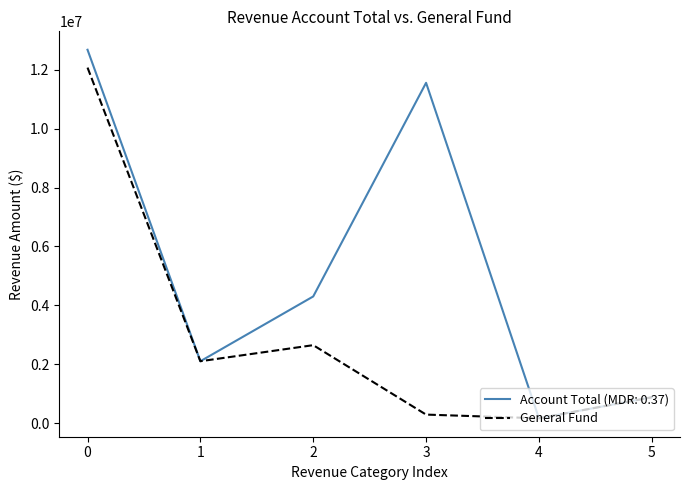

What is the greatest value displayed?

12674069